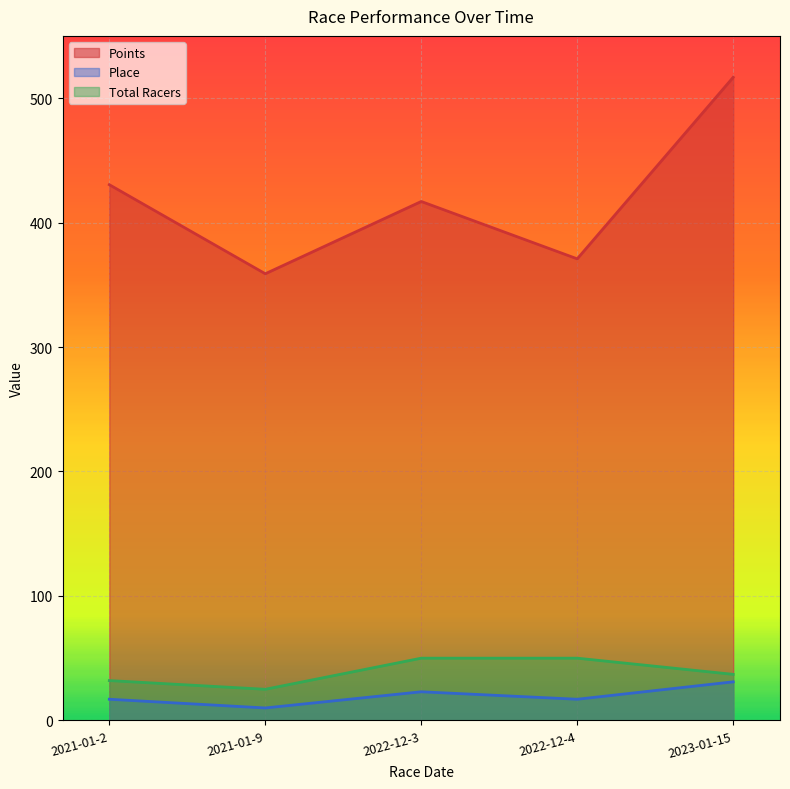

How many interior local valleys does the Total Racers series have?

1